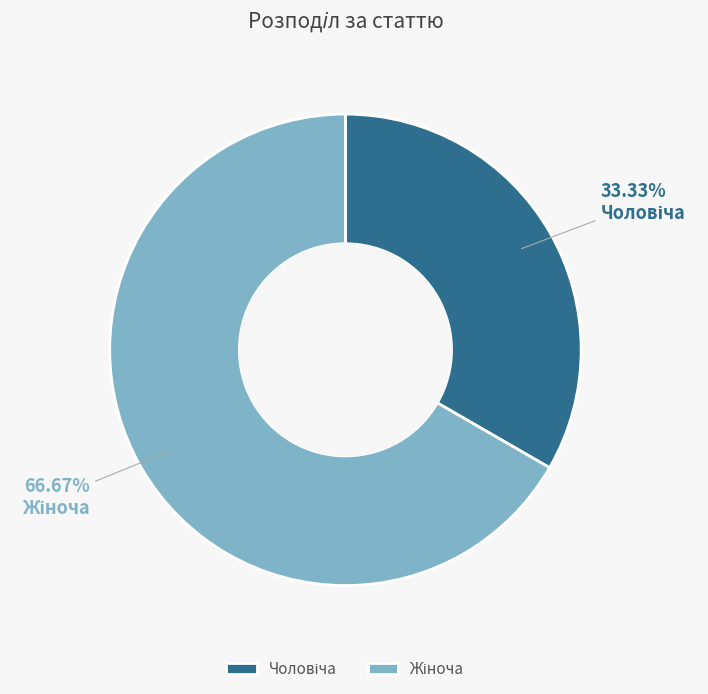

Is there any slice that represents more than half of the pie?

Yes